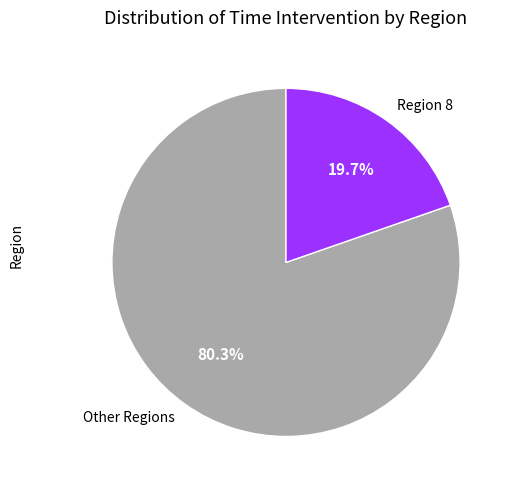

What percentage is NOT represented by Region 8?

80.3%